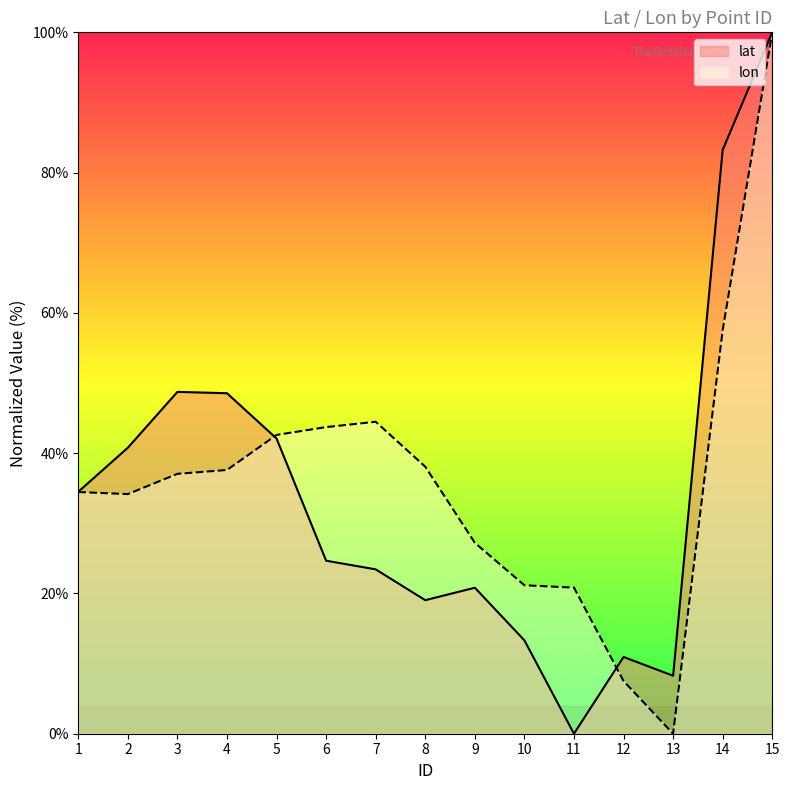

What is the value of the lat point at the 13th from the left?

8.3